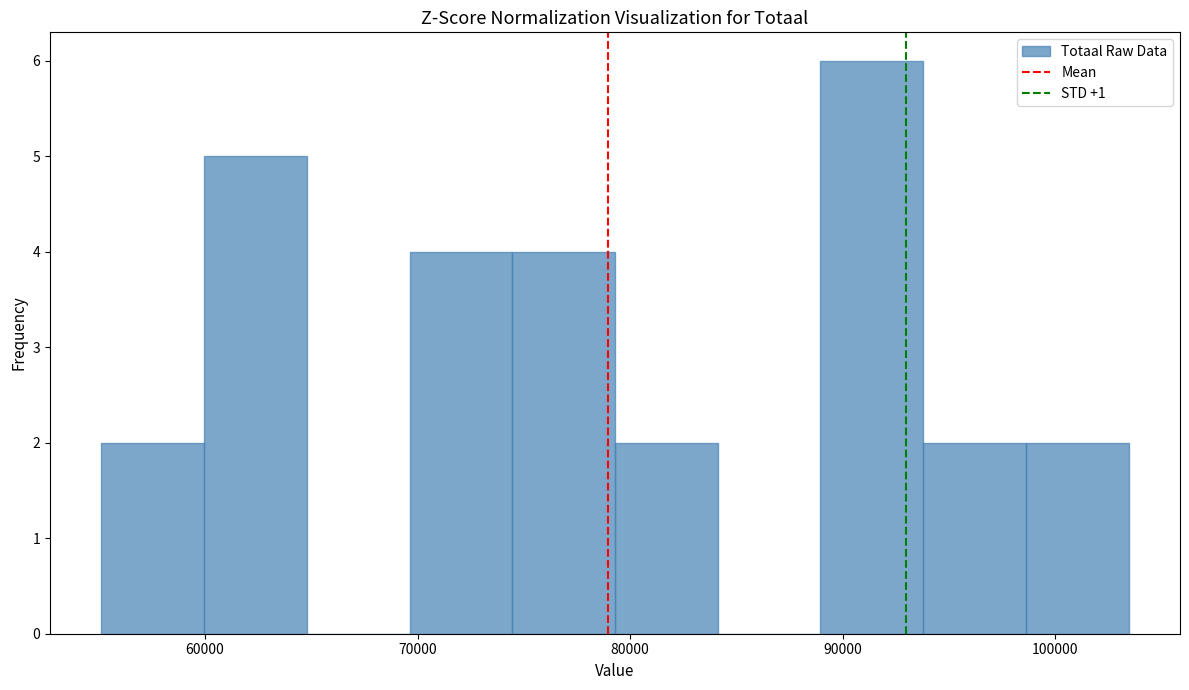

Over which range of the x-axis is the bar tallest?

89000 to 94000